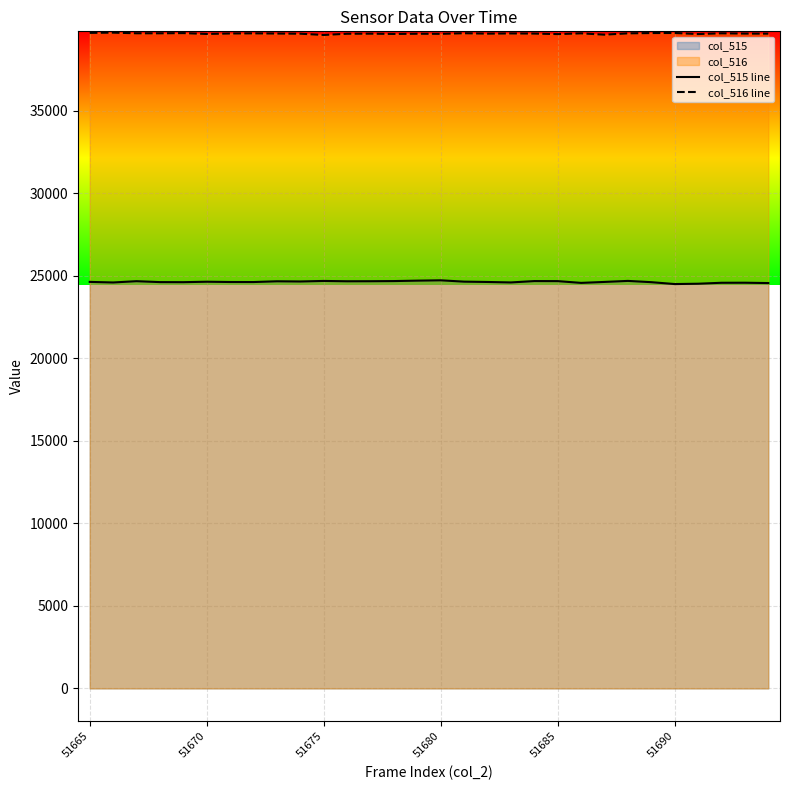

What is the lowest value of the col_516 line series?

39602